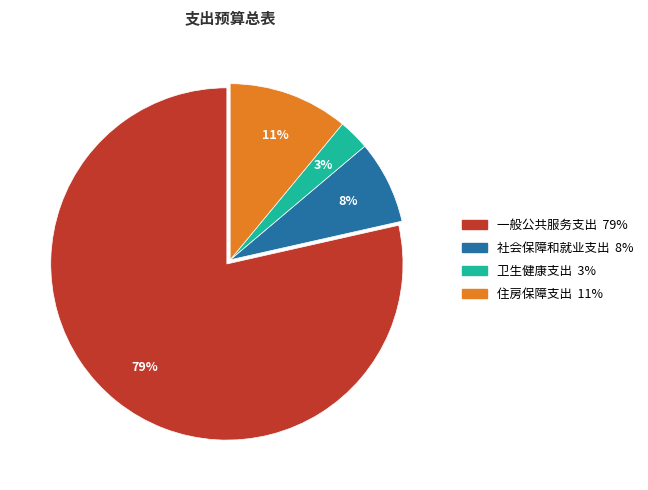

Which category has the biggest portion of the pie?

一般公共服务支出